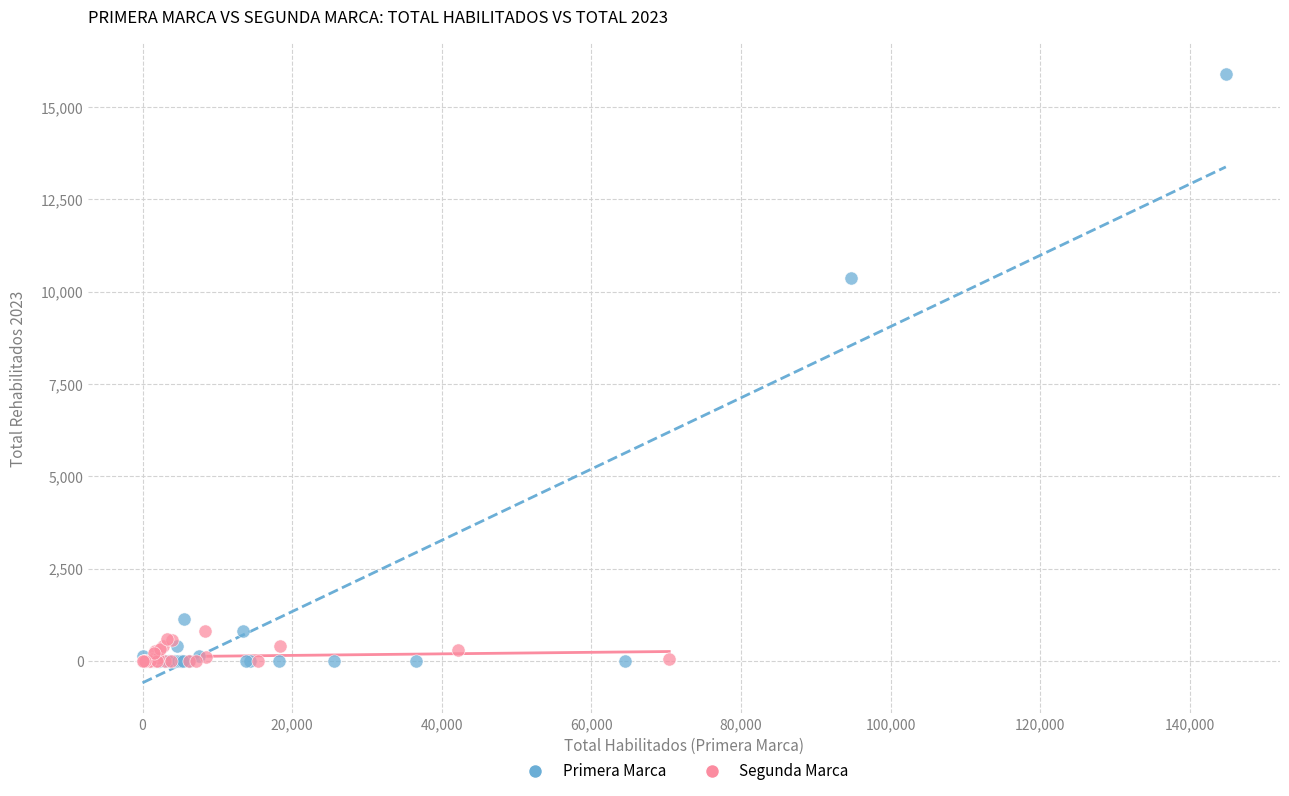

Which series contains the highest Y value?

Primera Marca